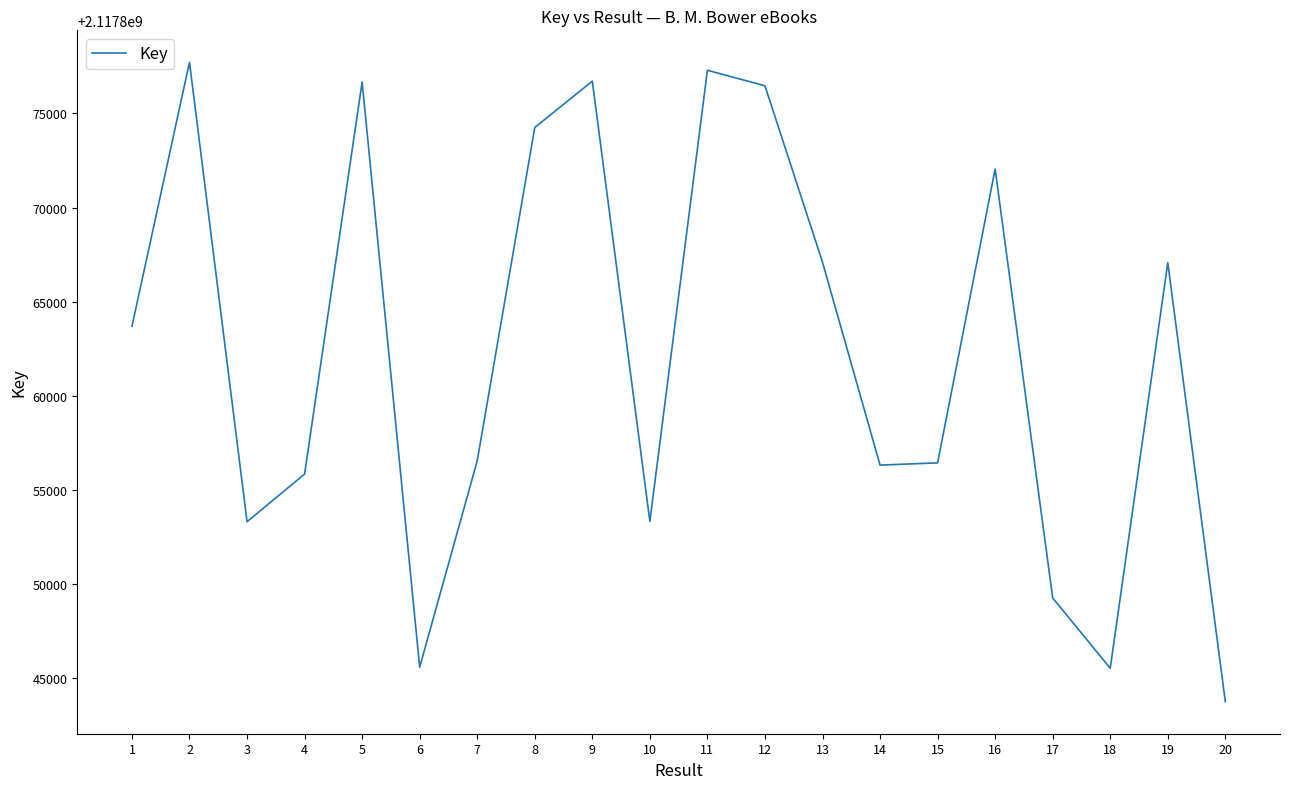

What is the minimum value shown in the chart?

2117843738